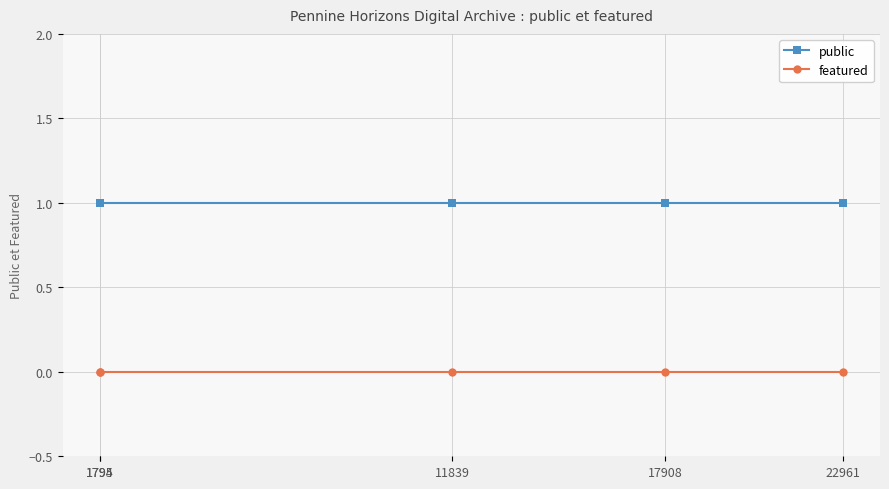

True or false: public and featured intersect in this chart.

False